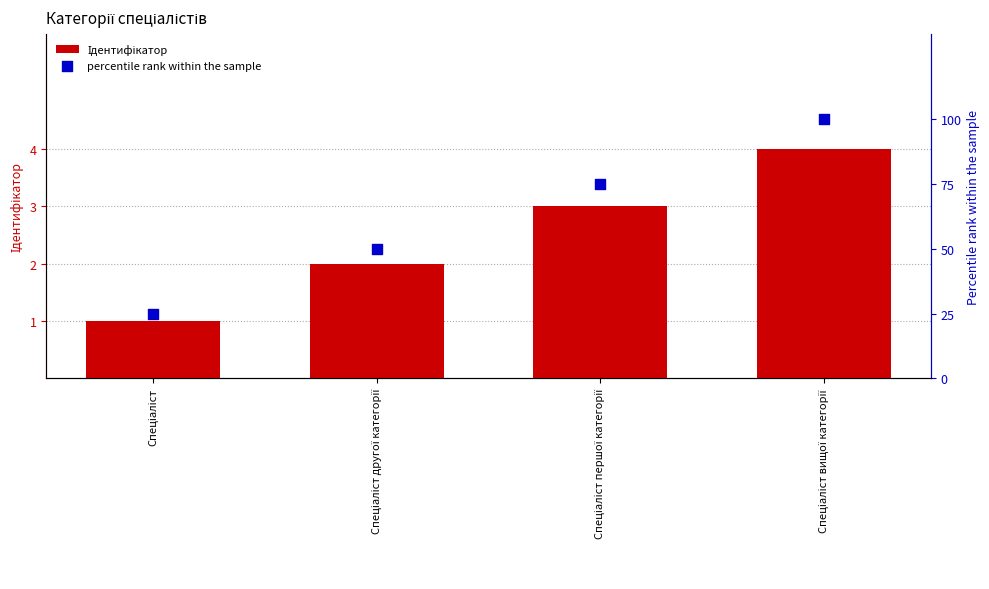

Is the value of Ідентифікатор at Спеціаліст першої категорії greater than the value of percentile rank within the sample at Спеціаліст першої категорії?

No